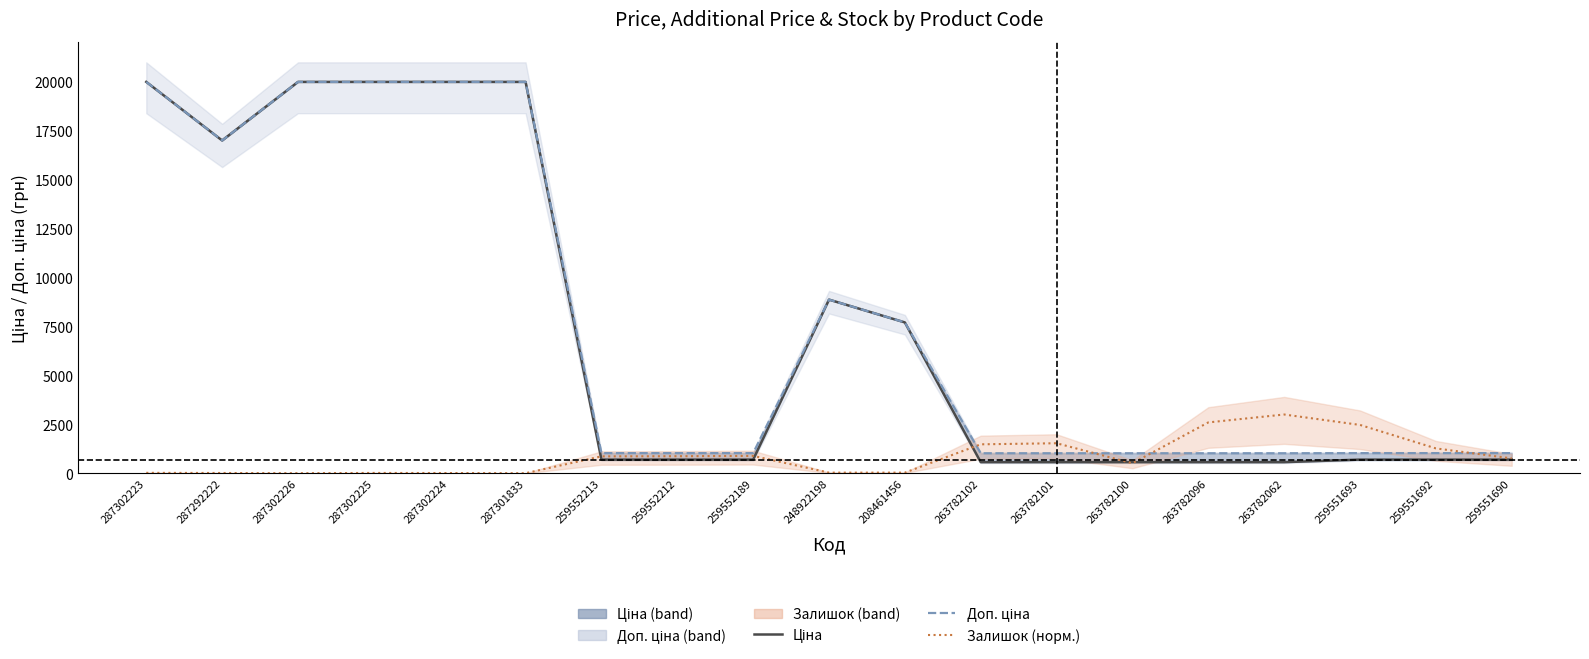

The value of Залишок (норм.) at 259552212 is 867.1. True or false?

True